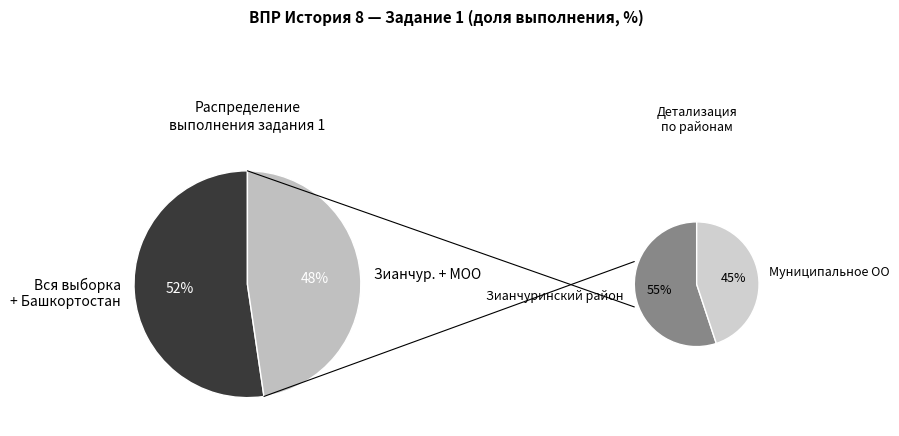

True or false: Вся выборка accounts for 33% of the total.

False